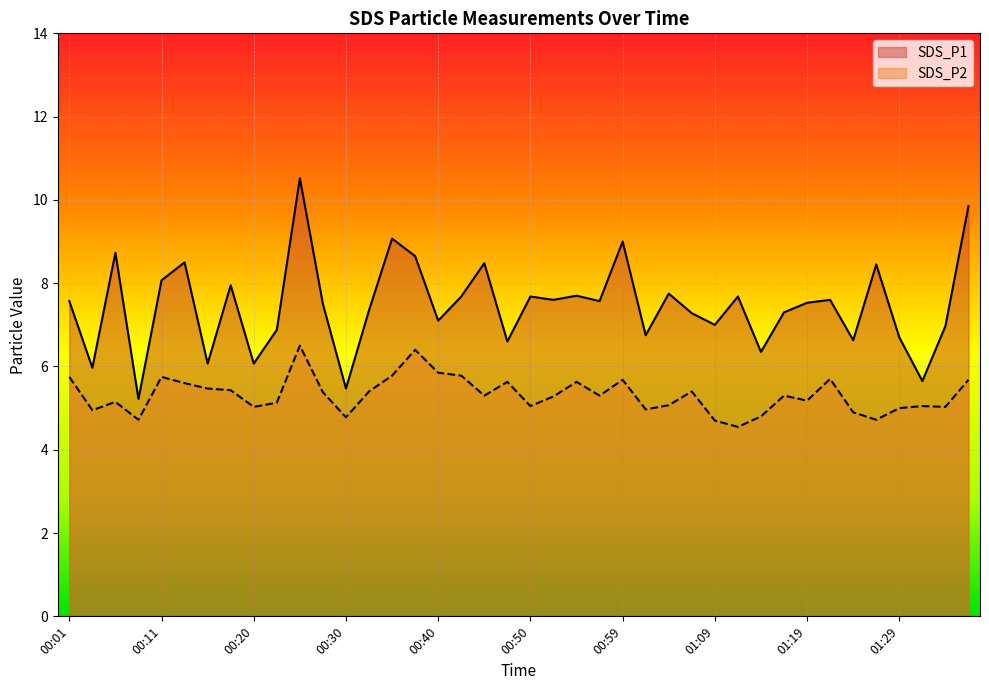

What is the difference between the SDS_P2 values at 00:03 and 01:27?

0.2